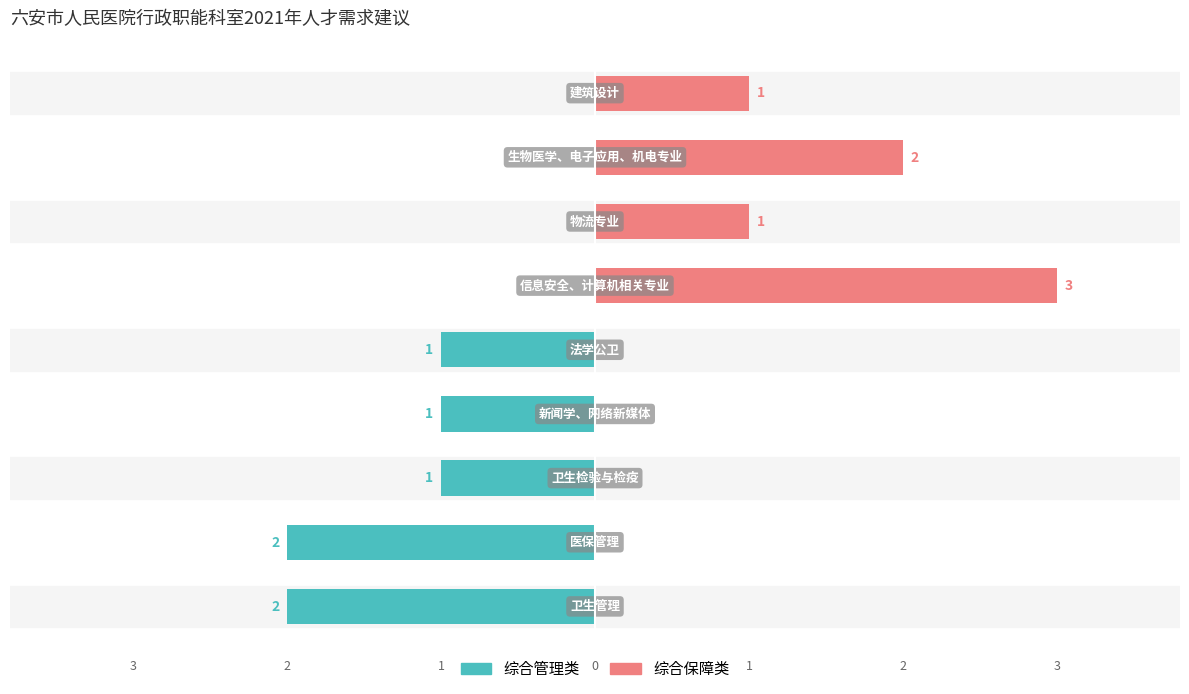

What is the sum of all 综合保障类 values?

7